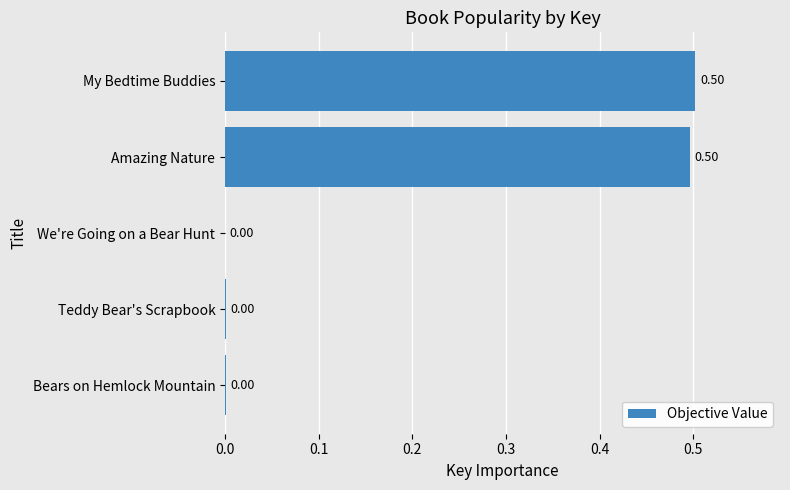

What is the sum of all values?

1.0